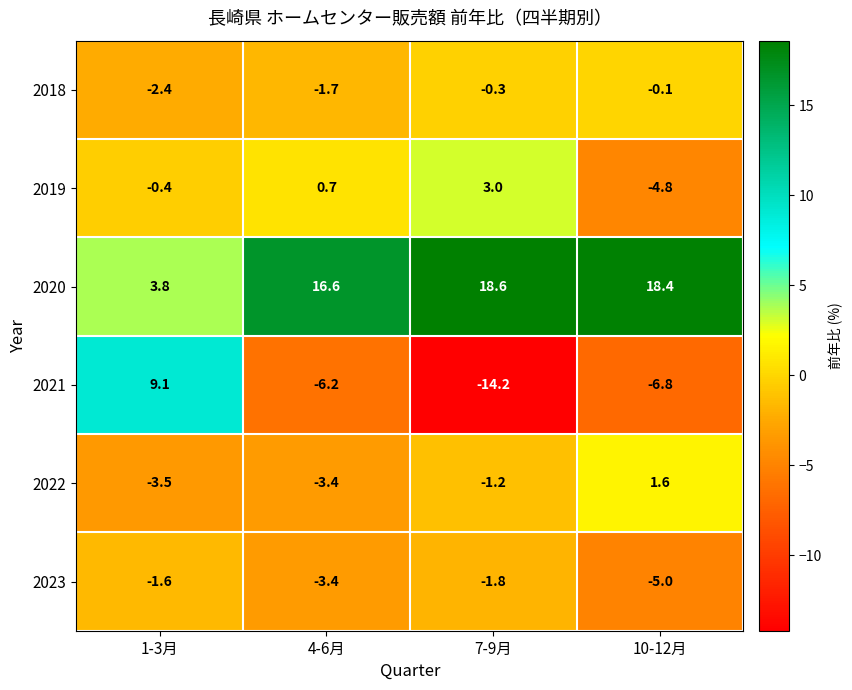

Reading left to right, transcribe all the data shown in this chart.

2018: 1-3月=-2.4	4-6月=-1.7	7-9月=-0.3	10-12月=-0.1
2019: 1-3月=-0.4	4-6月=0.7	7-9月=3.0	10-12月=-4.8
2020: 1-3月=3.8	4-6月=16.6	7-9月=18.6	10-12月=18.4
2021: 1-3月=9.1	4-6月=-6.2	7-9月=-14.2	10-12月=-6.8
2022: 1-3月=-3.5	4-6月=-3.4	7-9月=-1.2	10-12月=1.6
2023: 1-3月=-1.6	4-6月=-3.4	7-9月=-1.8	10-12月=-5.0